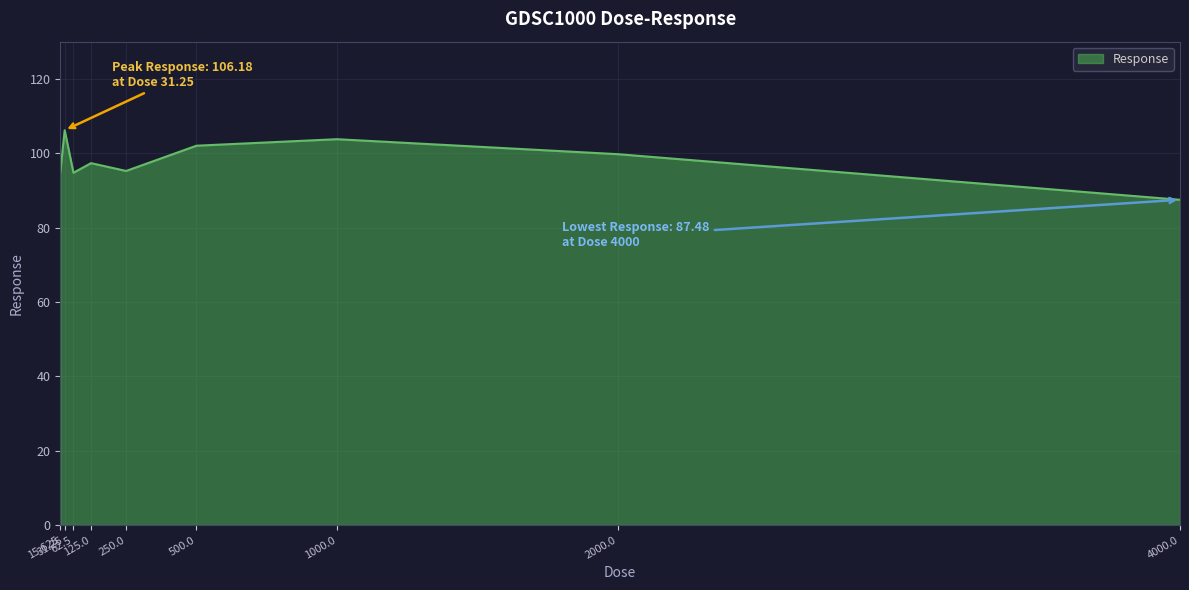

Between 4000.0 and 1000.0, which is larger?

1000.0